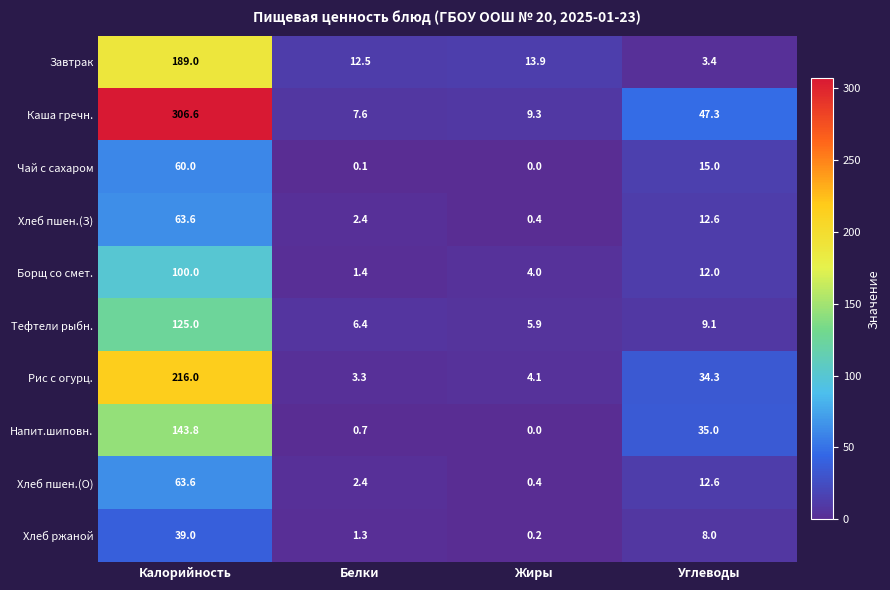

Which series has the widest spread of values?

Каша гречн.